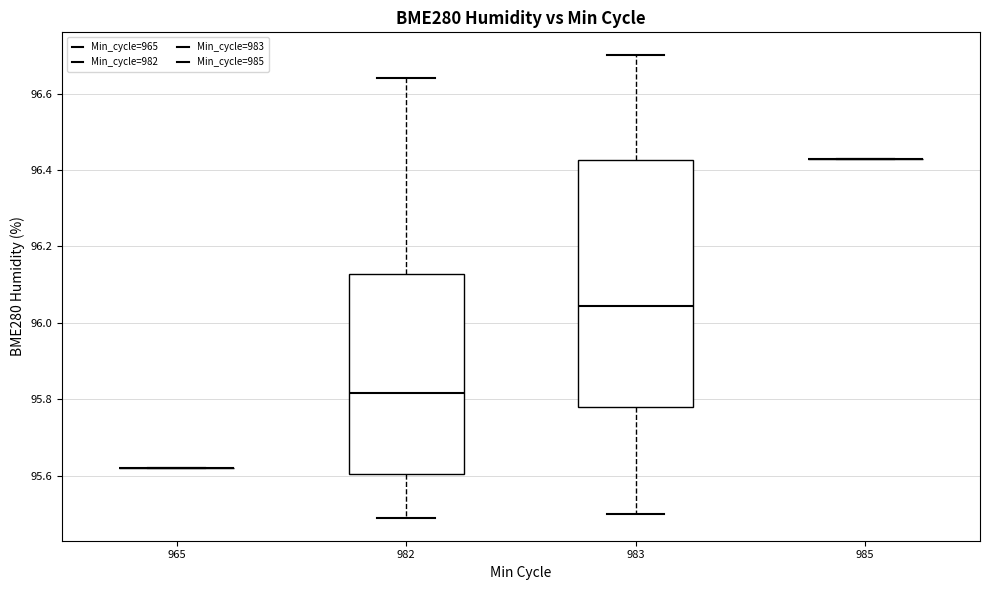

Reading left to right, transcribe this box plot: for each box, give where its median line is, the range the box spans, and where its two whiskers end, as read against the y-axis. The values are not printed on the chart, so give them approximately, as read against the axis.

965: box collapsed to a line at 95.62, whiskers 95.62 to 95.62
982: median 95.82, box 95.60 to 96.12, whiskers 95.50 to 96.64
983: median 96.04, box 95.78 to 96.42, whiskers 95.50 to 96.70
985: box collapsed to a line at 96.44, whiskers 96.44 to 96.44